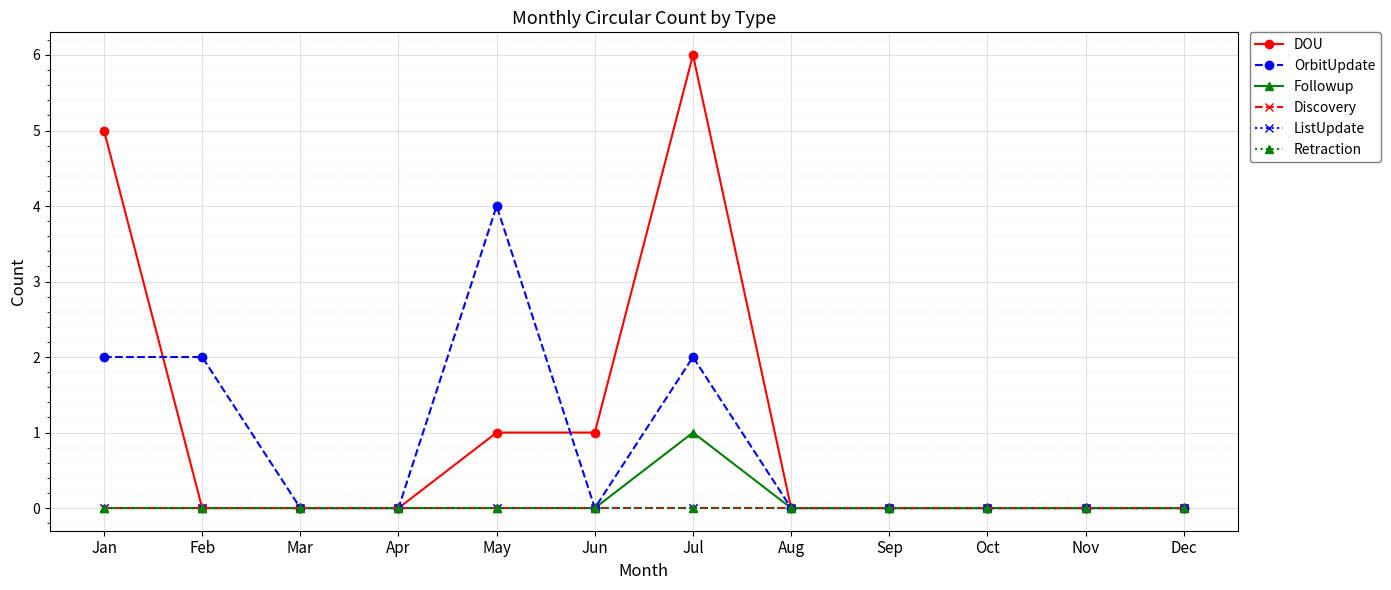

True or false: Followup and ListUpdate cross at least once.

False